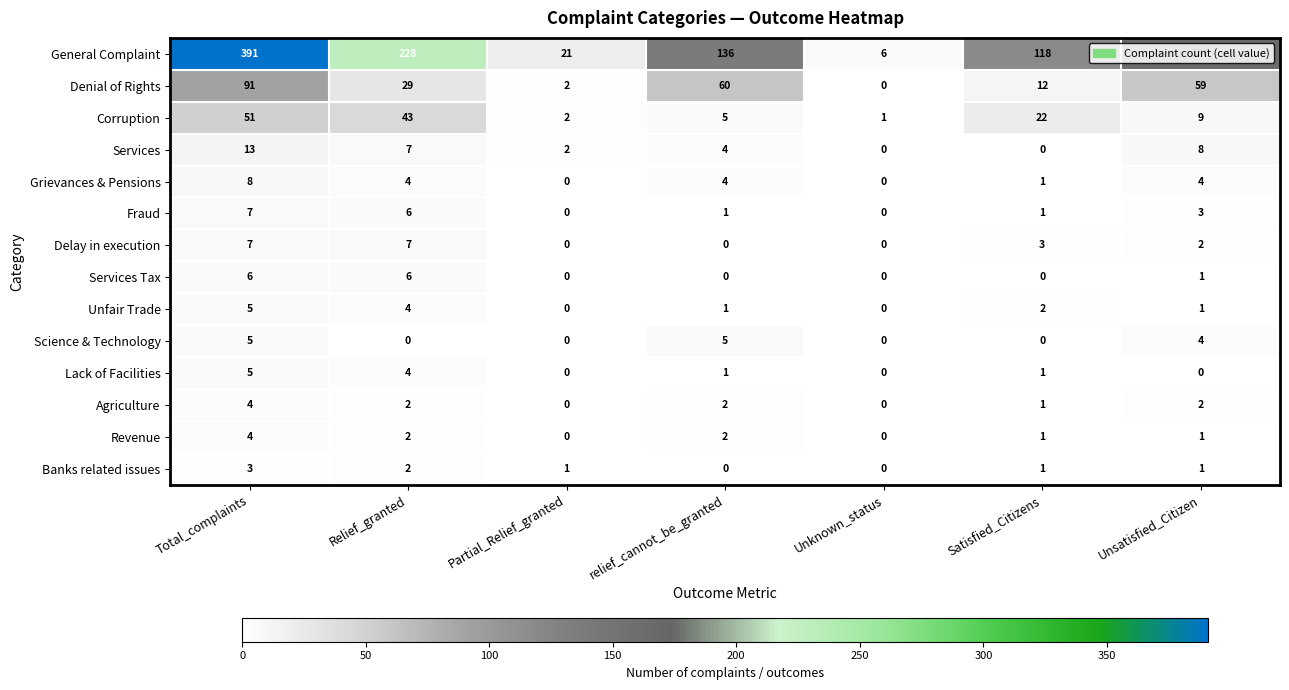

How many distinct data groups are displayed?

14